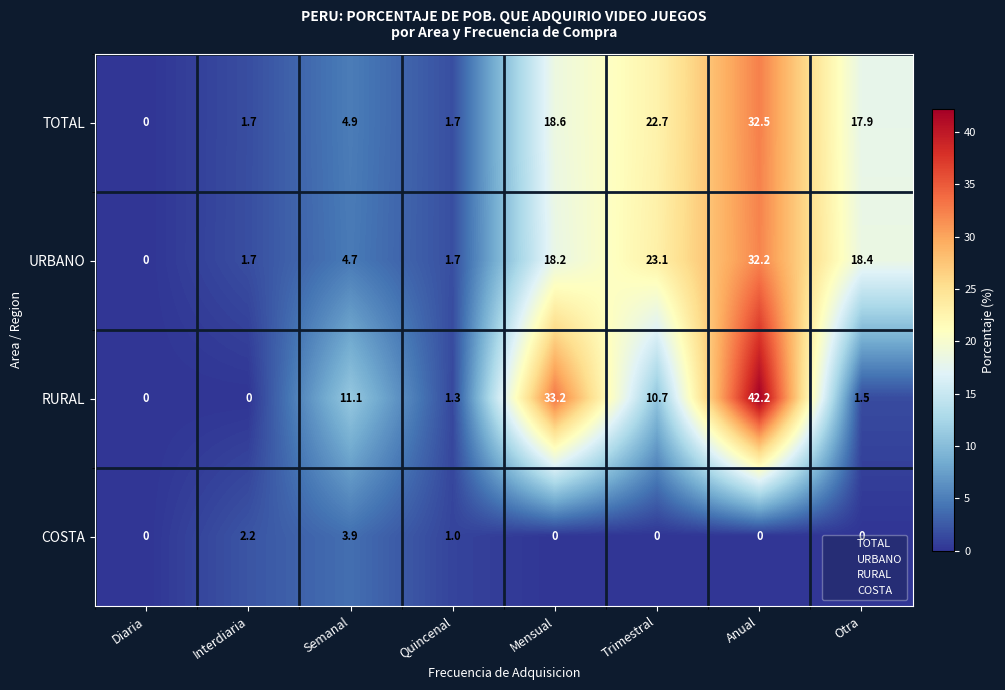

At which category does the chart reach its peak across all series?

Anual